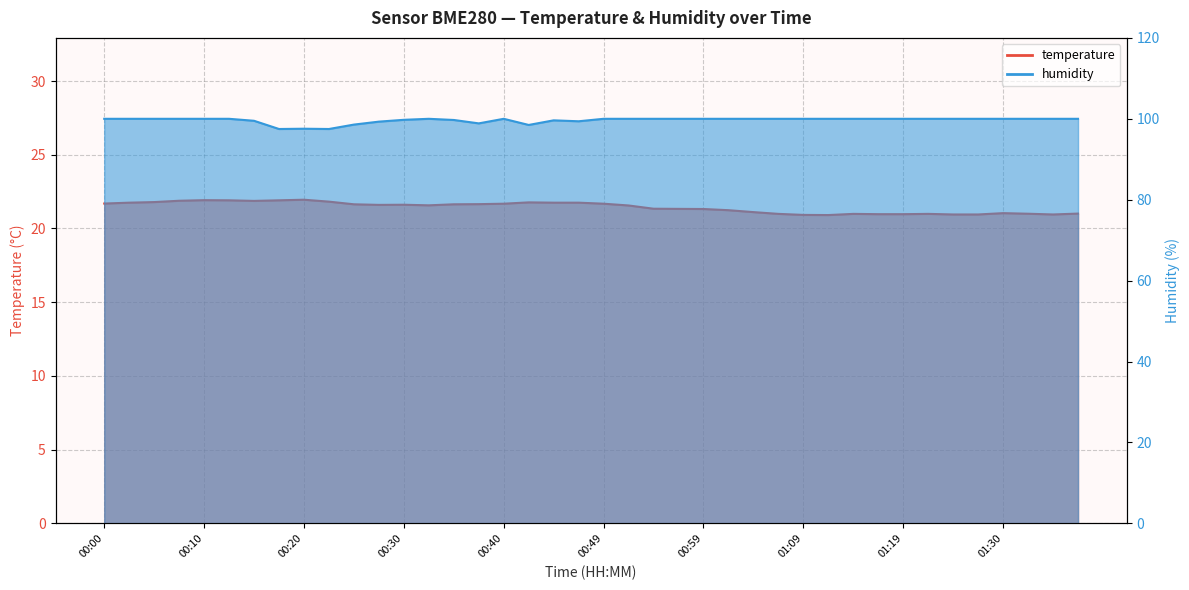

Reading left to right, what are all the values shown in this chart?

temperature: 21.7	21.8	21.8	21.9	21.9	21.9	21.9	21.9	21.9	21.8	21.6	21.6	21.6	21.6	21.6	21.6	21.7	21.8	21.8	21.8	21.7	21.6	21.3	21.3	21.3	21.2	21.1	21.0	20.9	20.9	21.0	21.0	21.0	21.0	20.9	20.9	21.0	21.0	20.9	21.0
humidity: 100.0	100.0	100.0	100.0	100.0	100.0	99.5	97.5	97.5	97.5	98.6	99.3	99.8	100.0	99.7	98.9	100.0	98.5	99.6	99.4	100.0	100.0	100.0	100.0	100.0	100.0	100.0	100.0	100.0	100.0	100.0	100.0	100.0	100.0	100.0	100.0	100.0	100.0	100.0	100.0